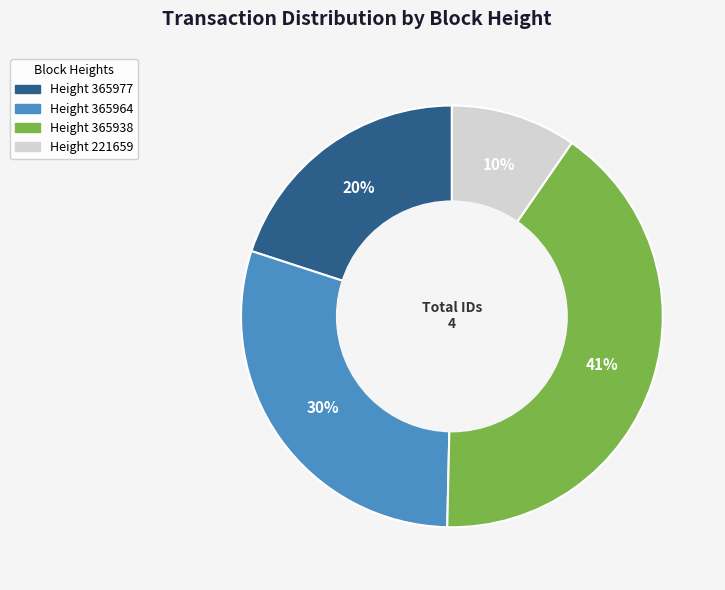

Count the number of slices in the pie.

4